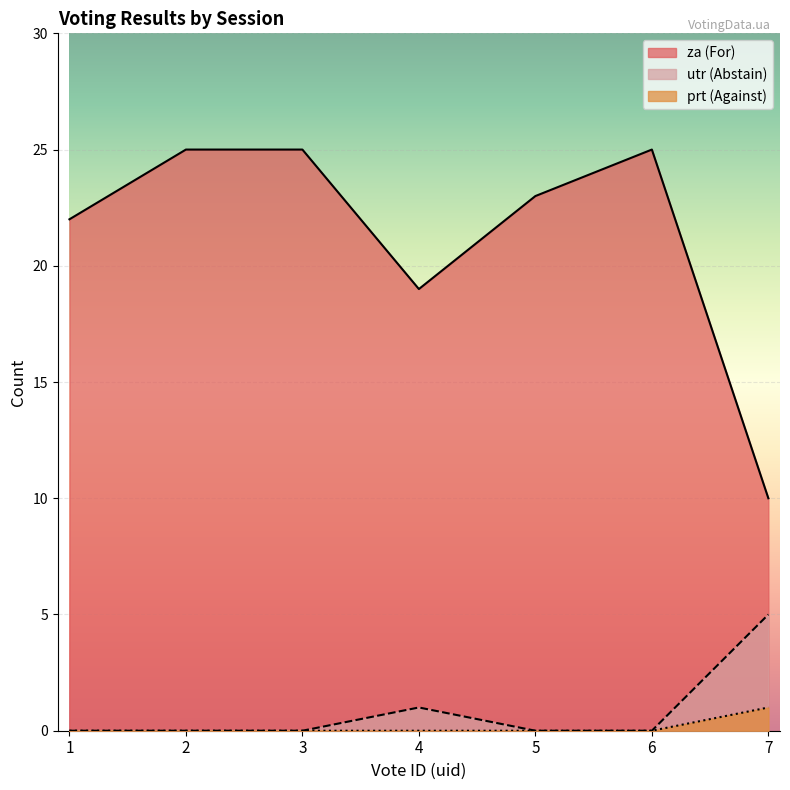

Count the number of data series in this chart.

3